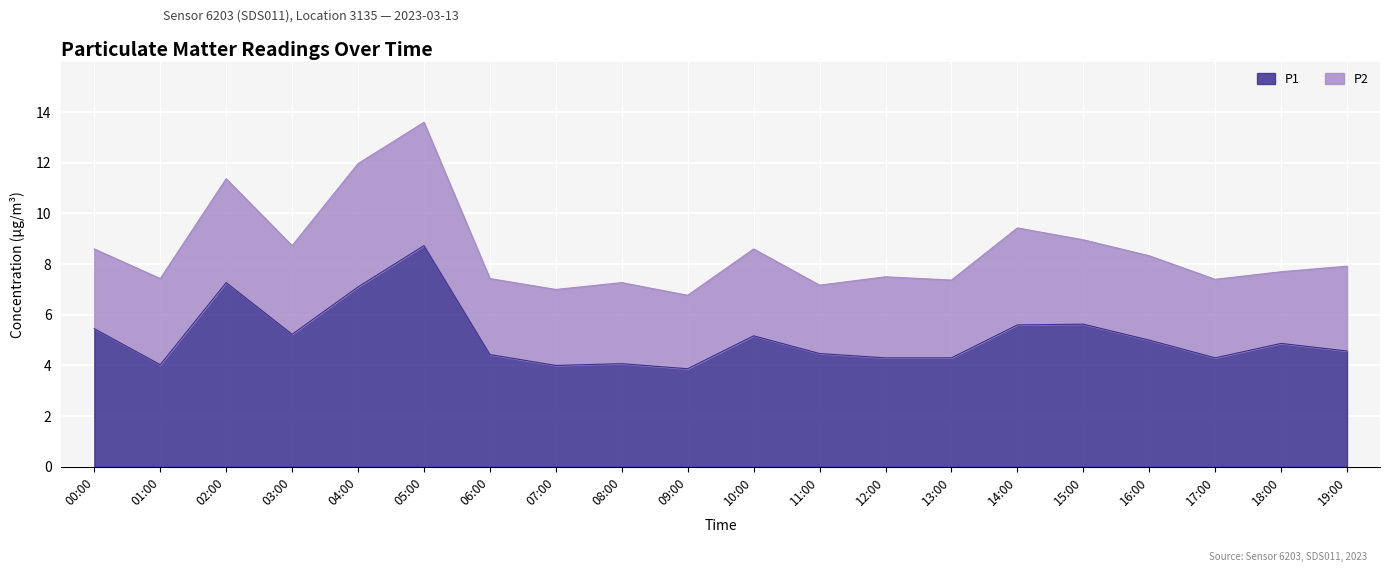

What is the change in value from 04:00 to 10:00?

-1.9